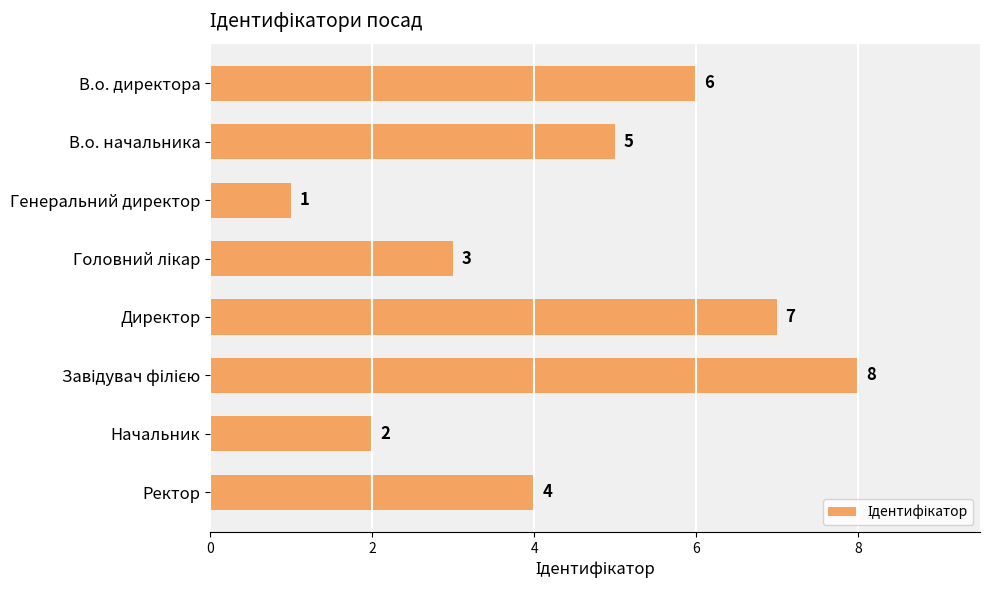

What is the change in value from Директор to Ректор?

-3